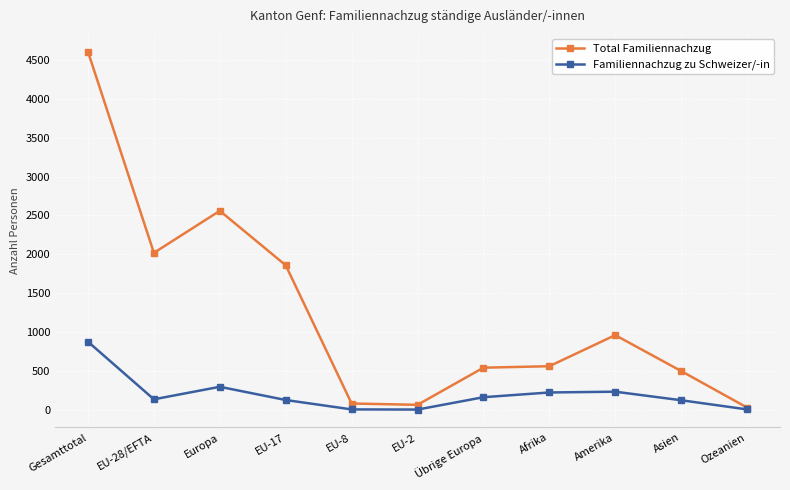

What is the difference between the highest and lowest values at EU-28/EFTA?

1885